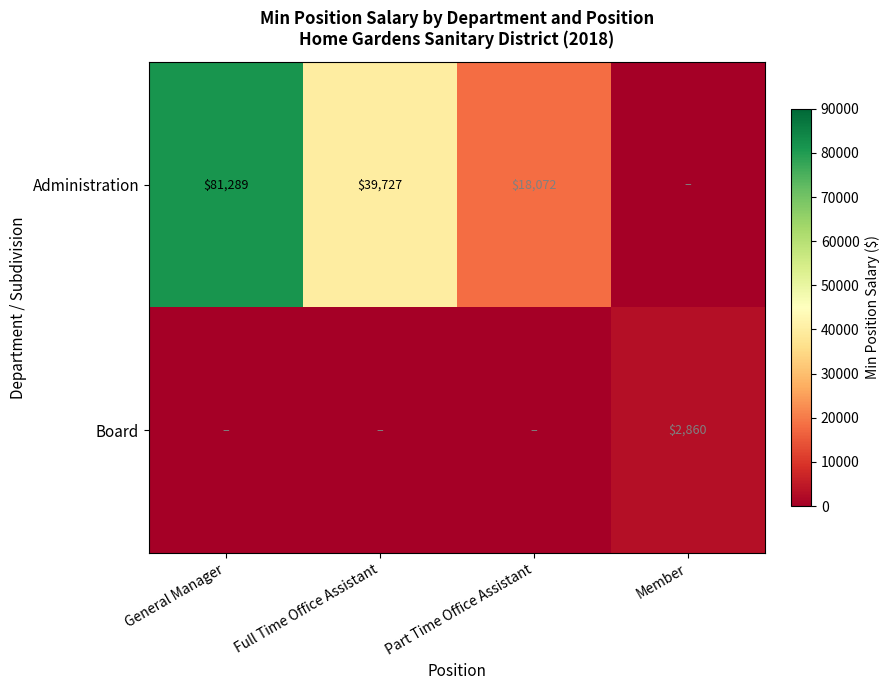

The value of Administration at Part Time Office Assistant is 6615. True or false?

False